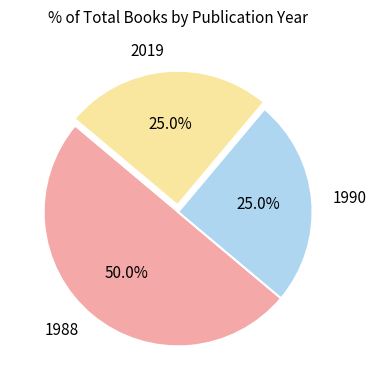

How many segments does this pie chart have?

3